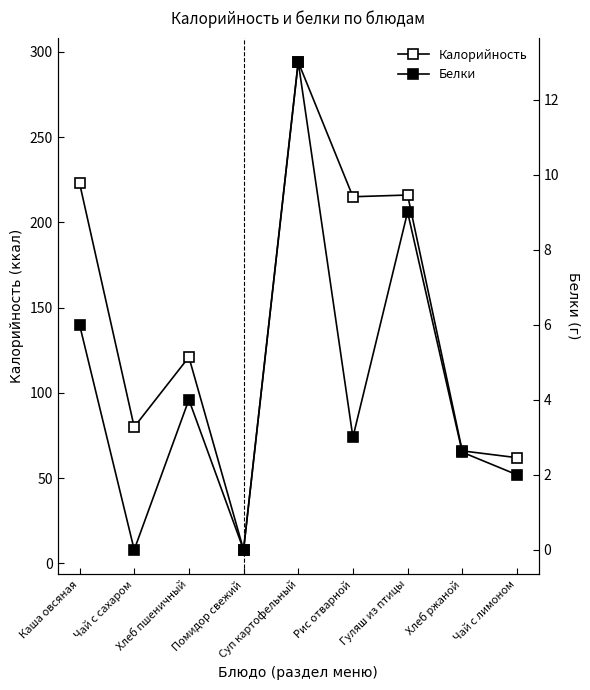

Which series has the largest range (max minus min)?

Калорийность